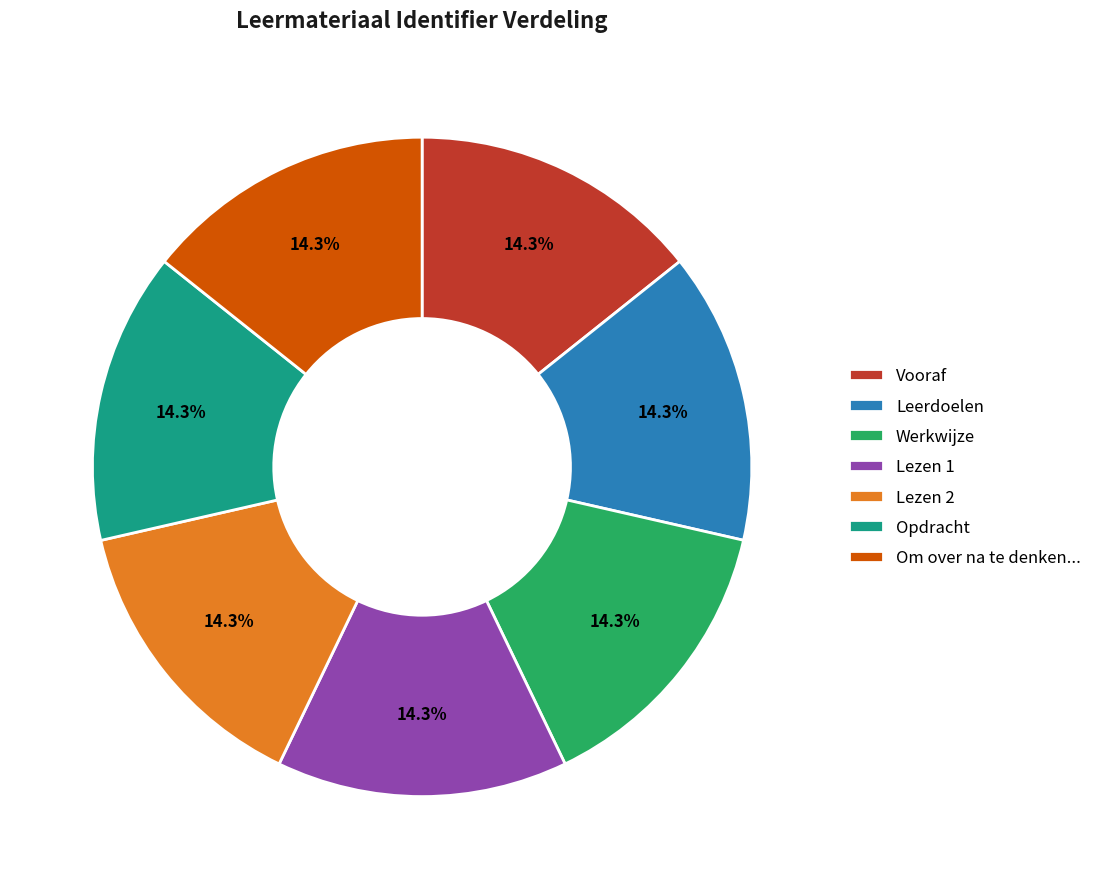

Approximately how many times larger is the value at Werkwijze compared to Opdracht?

1.0